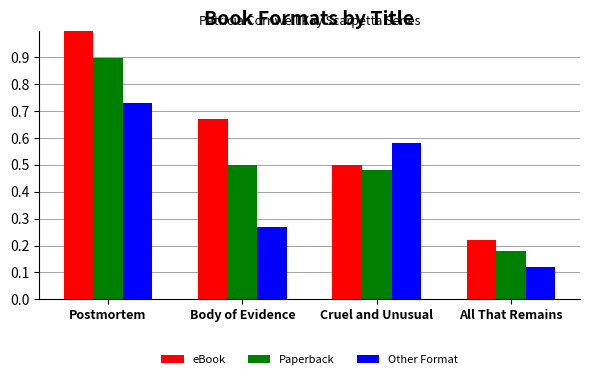

What is the difference between the maximum and minimum values in the eBook series?

0.8